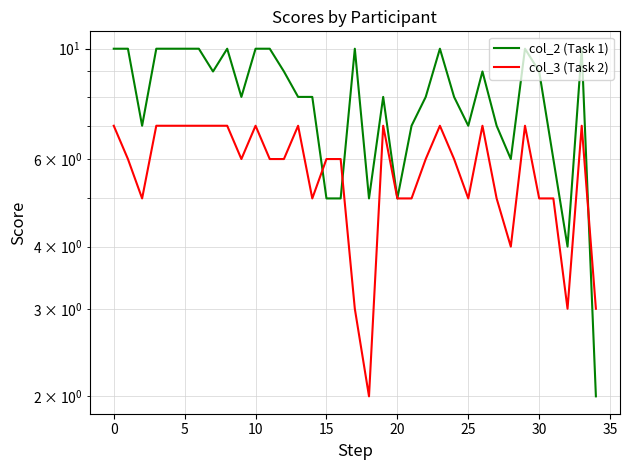

What is the maximum value for col_3 (Task 2)?

7